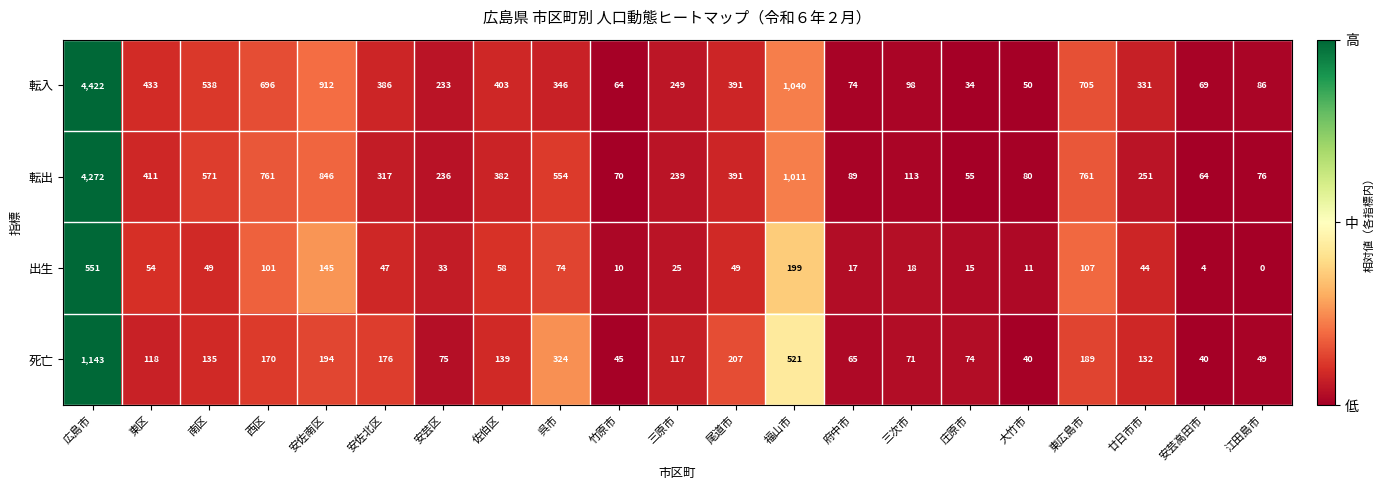

At which label does 死亡 reach its peak?

広島市